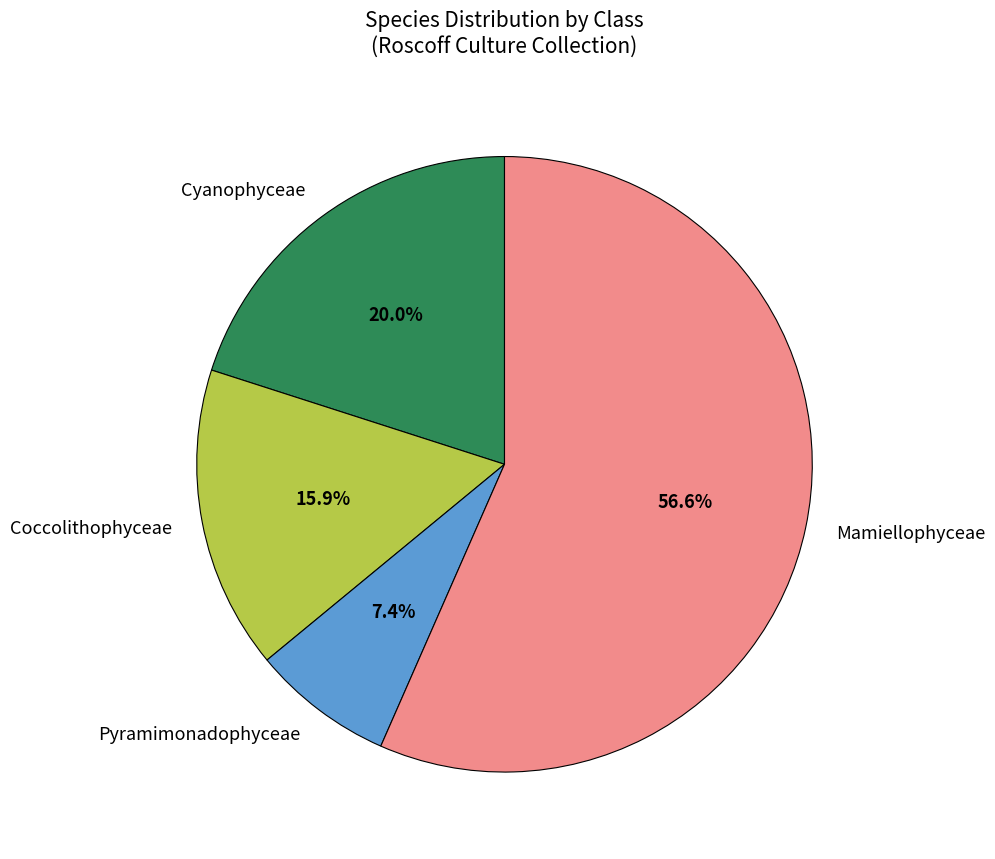

To the nearest percent, what is the difference between the largest and smallest slice percentages?

49%